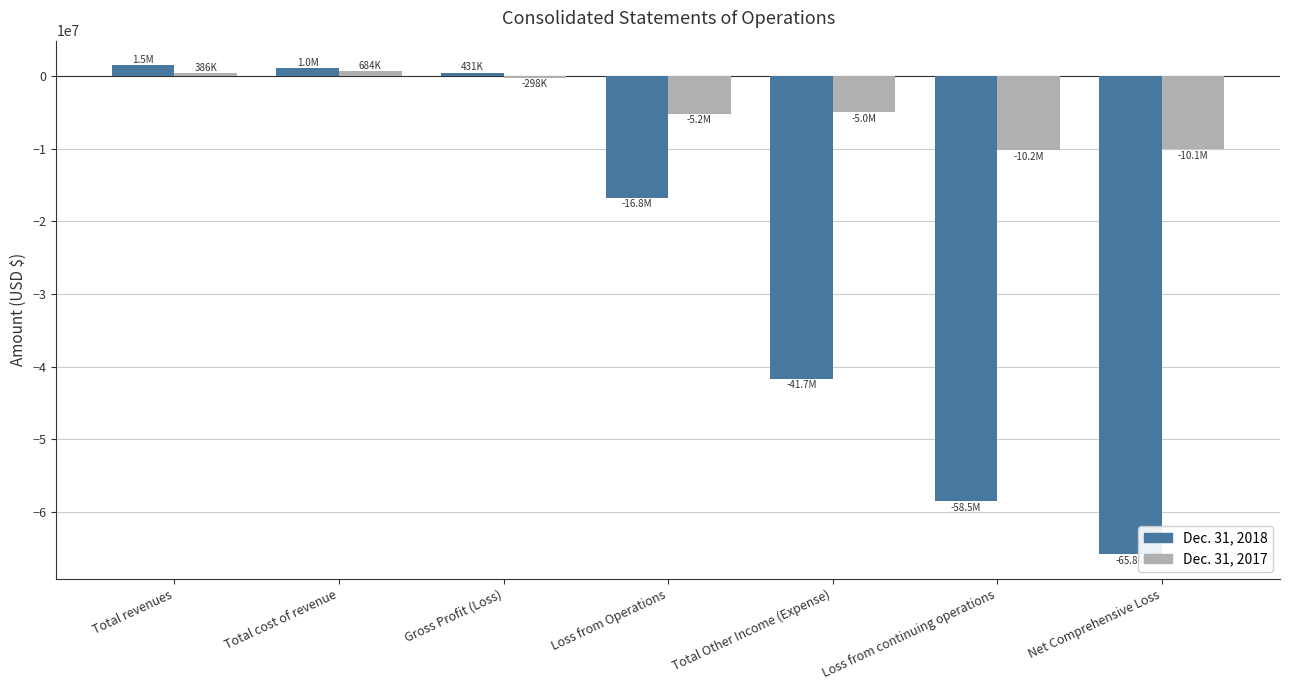

What is the difference between the highest and lowest values at Net Comprehensive Loss?

55715754